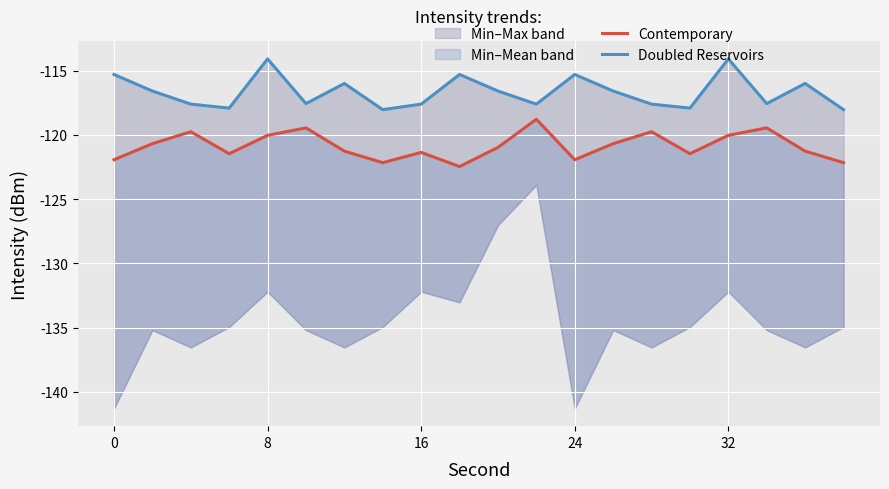

True or false: Doubled Reservoirs has more than 0 points higher than both neighbors.

True